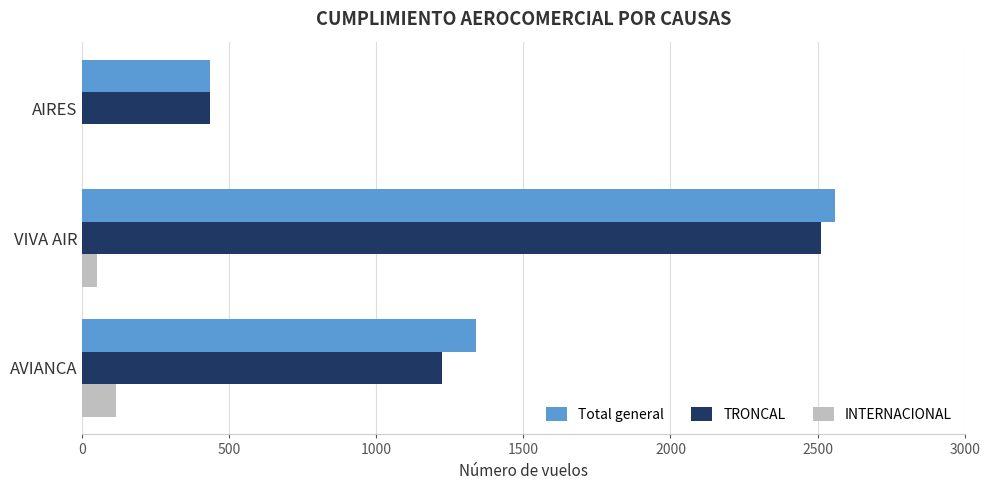

Which series has the largest total across all categories?

Total general